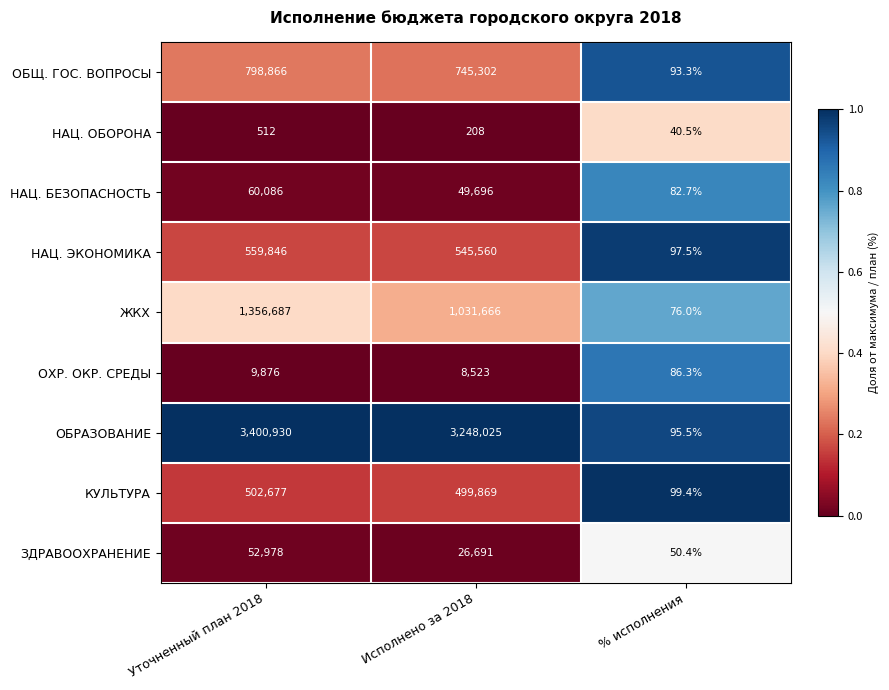

At which label does НАЦ. ОБОРОНА first exceed 208?

Уточненный план 2018